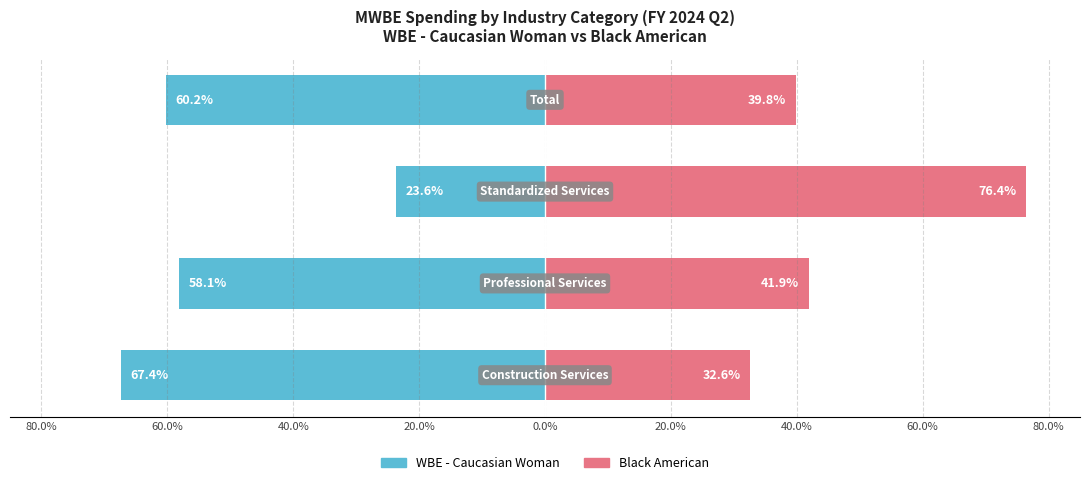

Does the chart contain stacked bars?

No